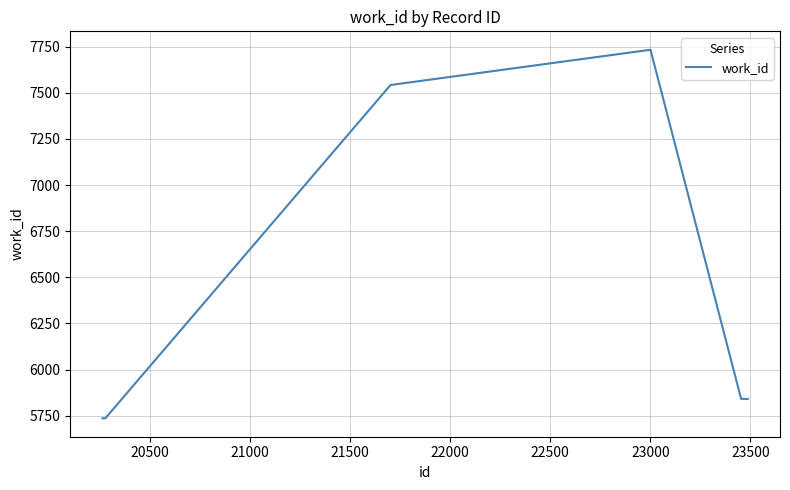

Reading left to right, what are all the values shown in this chart?

5736	5736	5736	7542	7733	5841	5841	5841	5841	5841